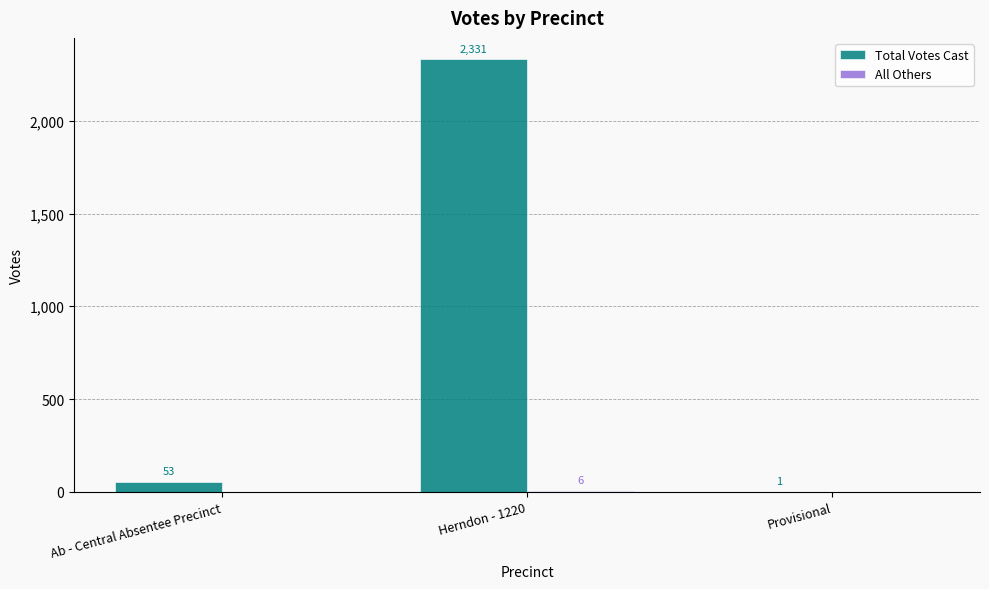

What is the total value across all series at Herndon - 1220?

2337